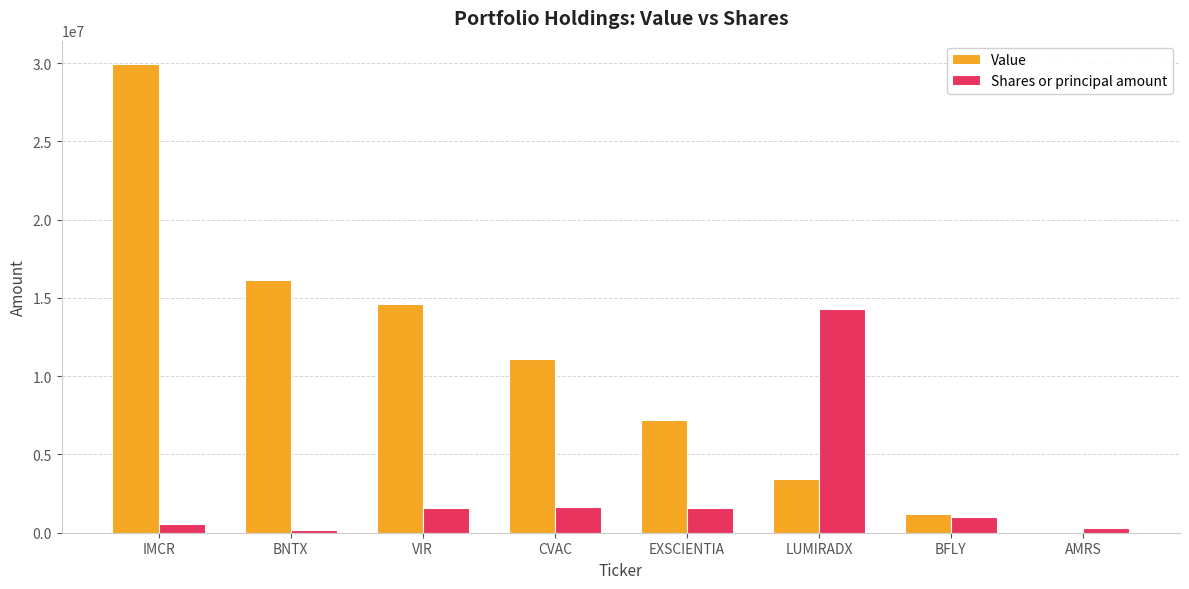

Which series changed the most between VIR and AMRS?

Value